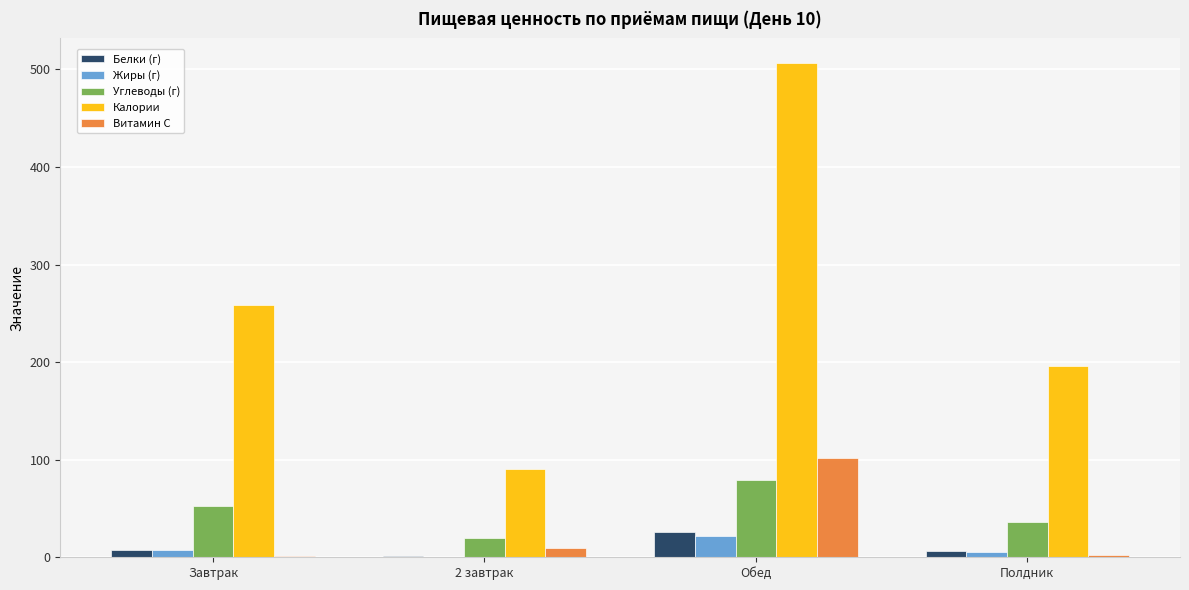

What is the total value across all series at Обед?

735.2